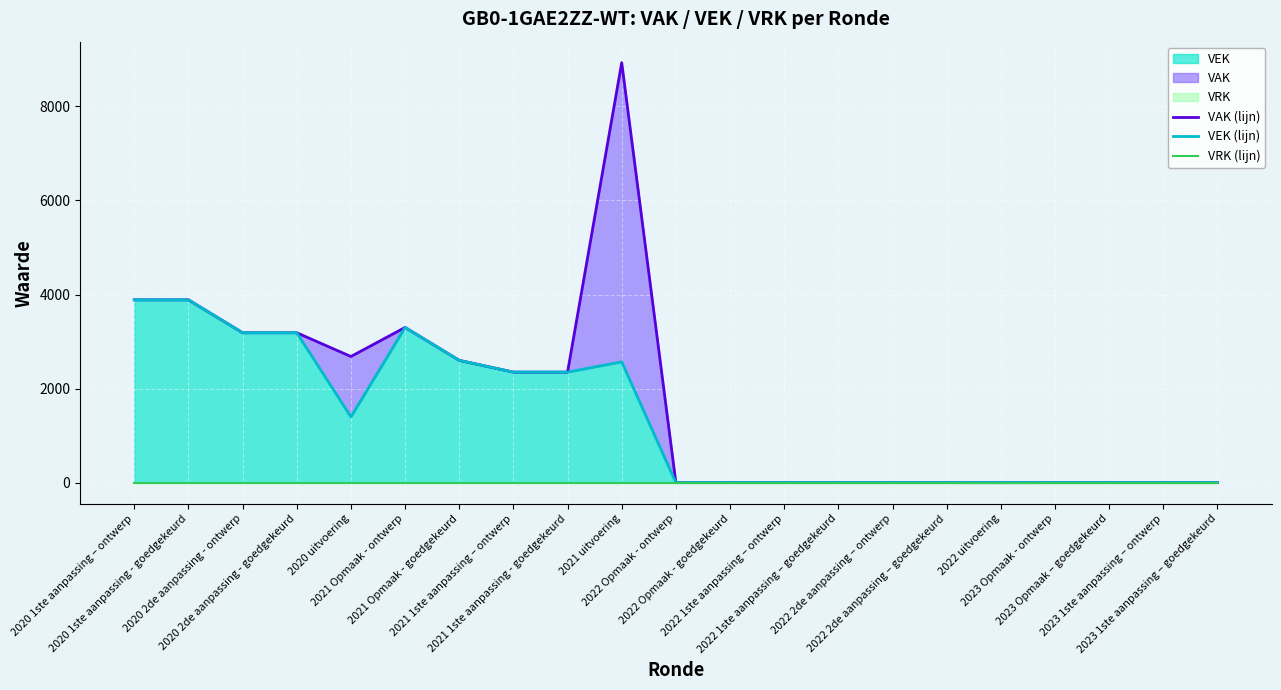

At which category is the sum across all series the highest?

2021 uitvoering